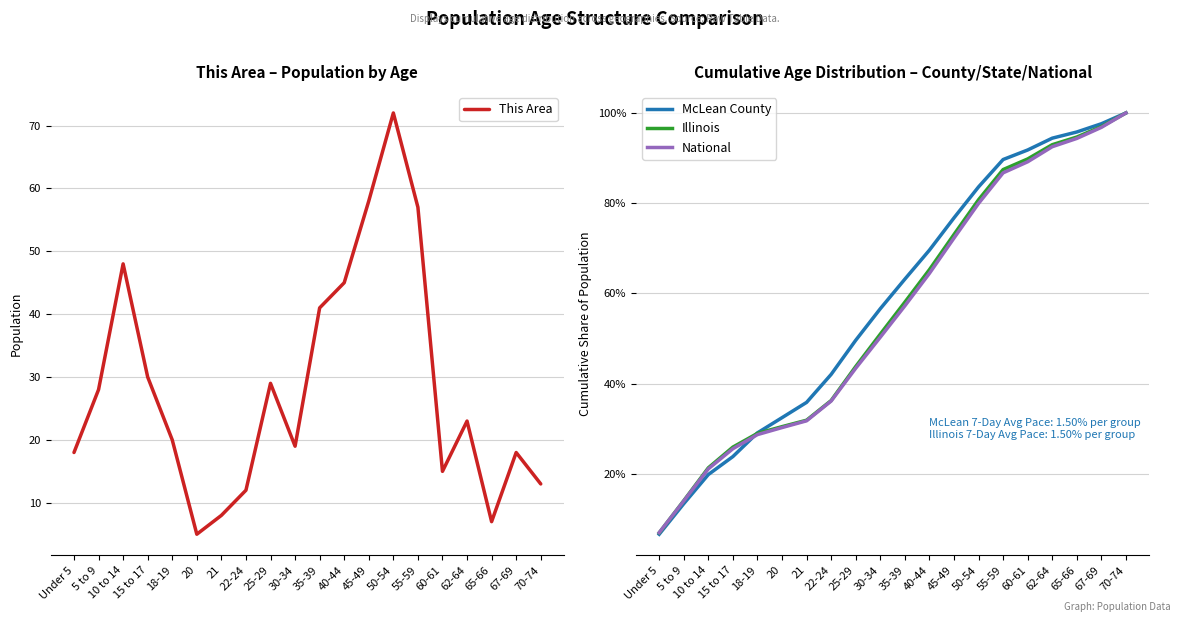

What is the difference between the This Area values at 20 and Under 5?

13